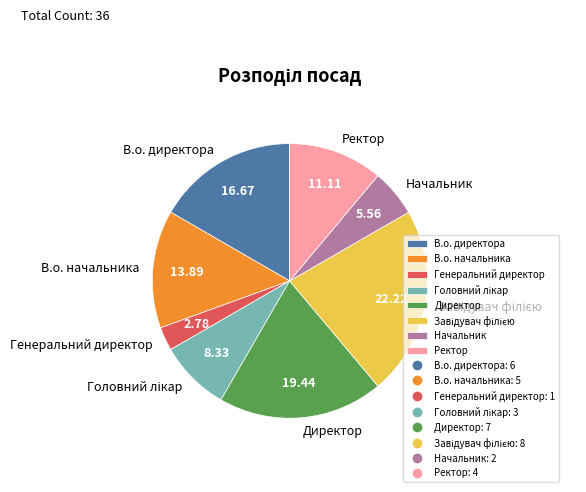

Is there a majority slice in this chart?

No